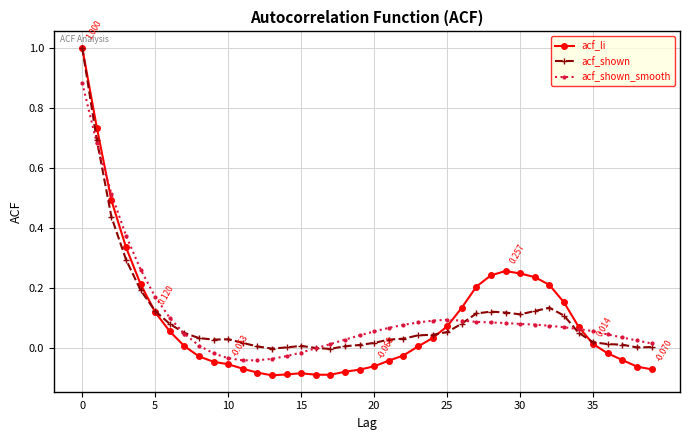

Which series has the largest range (max minus min)?

acf_li